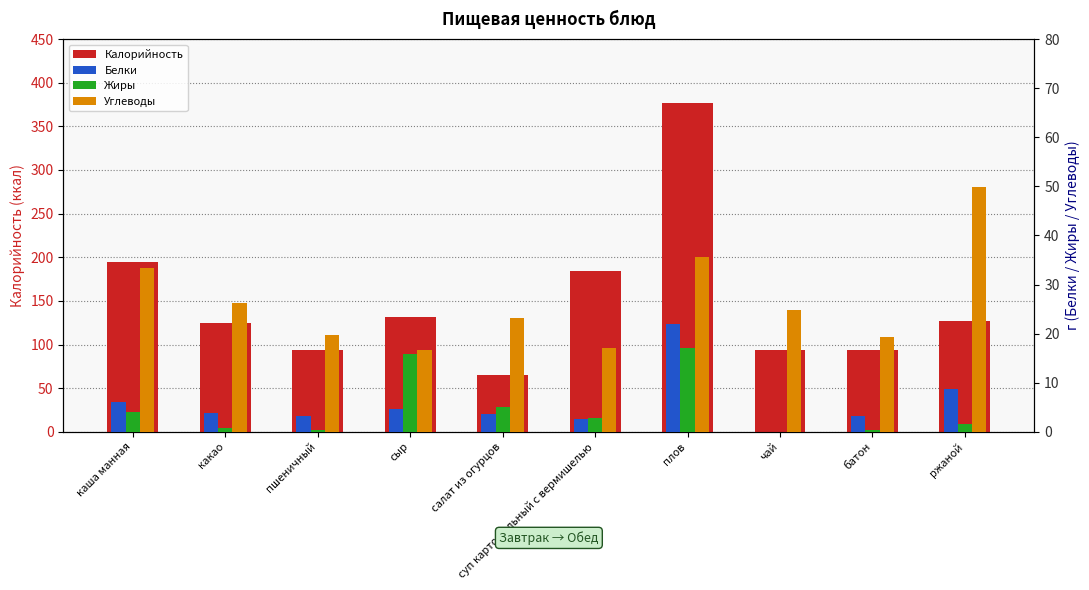

Does the chart contain stacked bars?

No